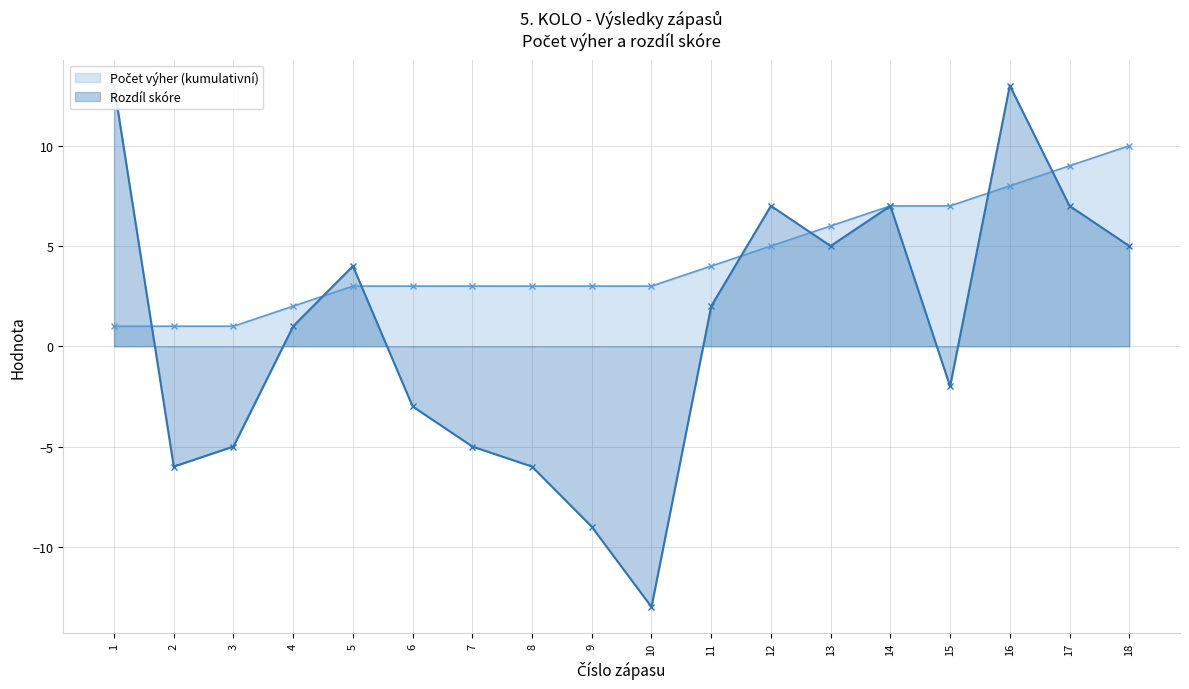

True or false: Rozdíl skóre and Počet výher (kumulativní) intersect in this chart.

True